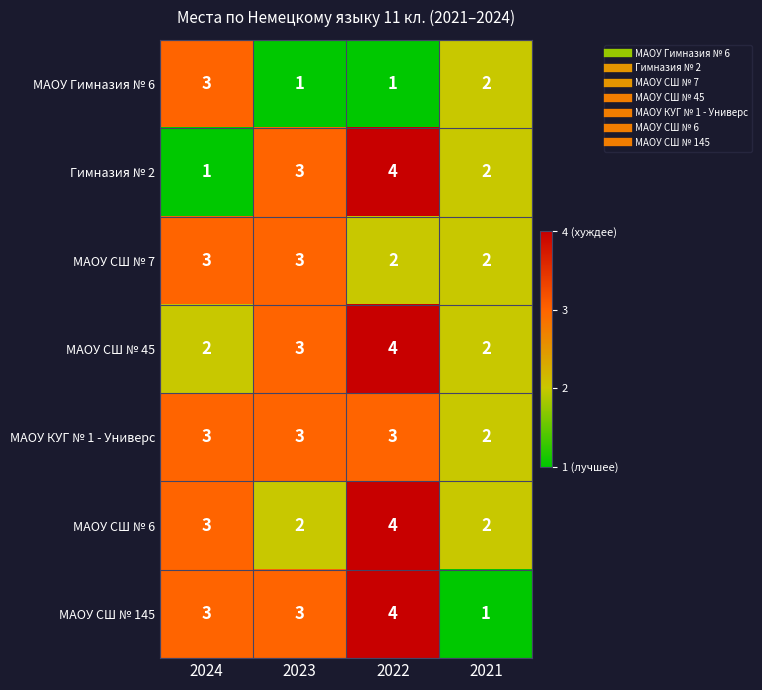

Read the МАОУ СШ № 145 value at 2023.

3